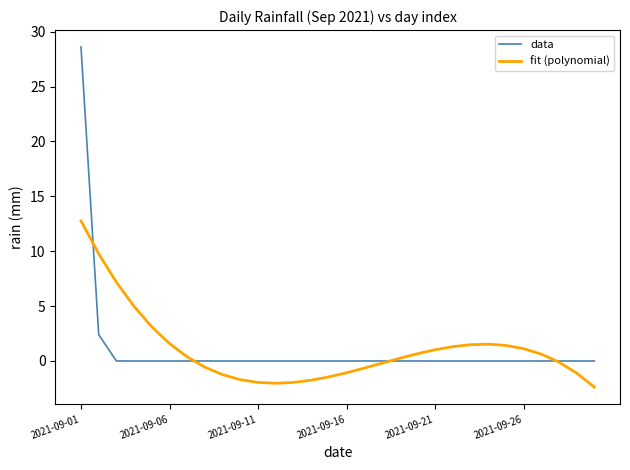

What is the minimum value for fit (polynomial)?

-2.4